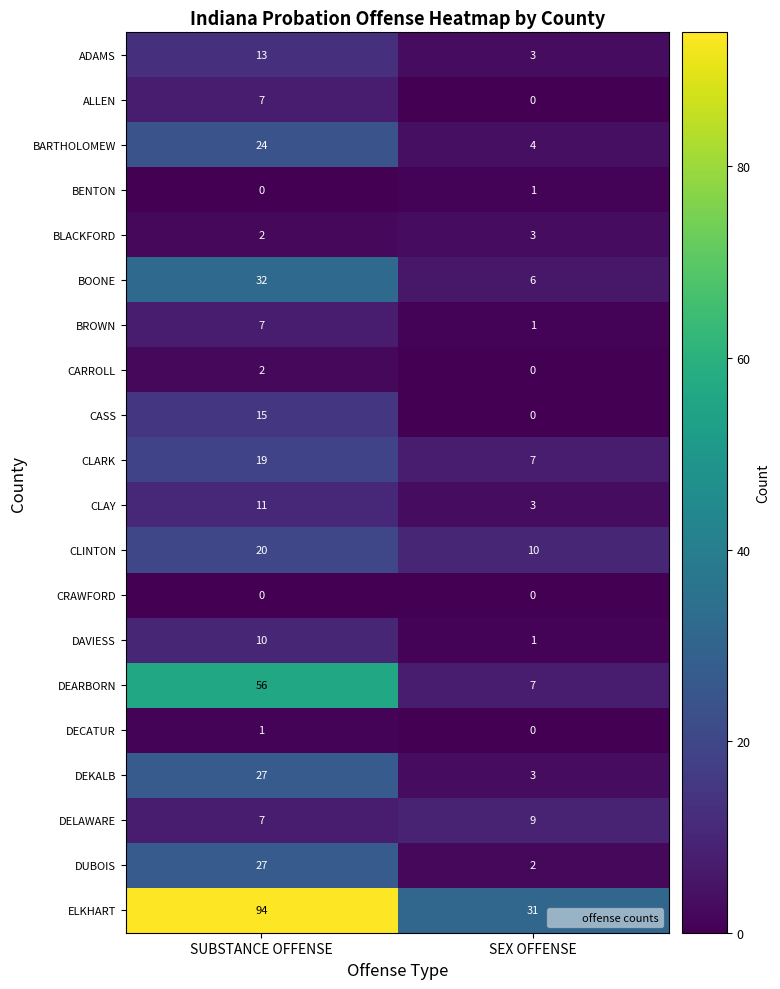

Which series has the widest spread of values?

ELKHART